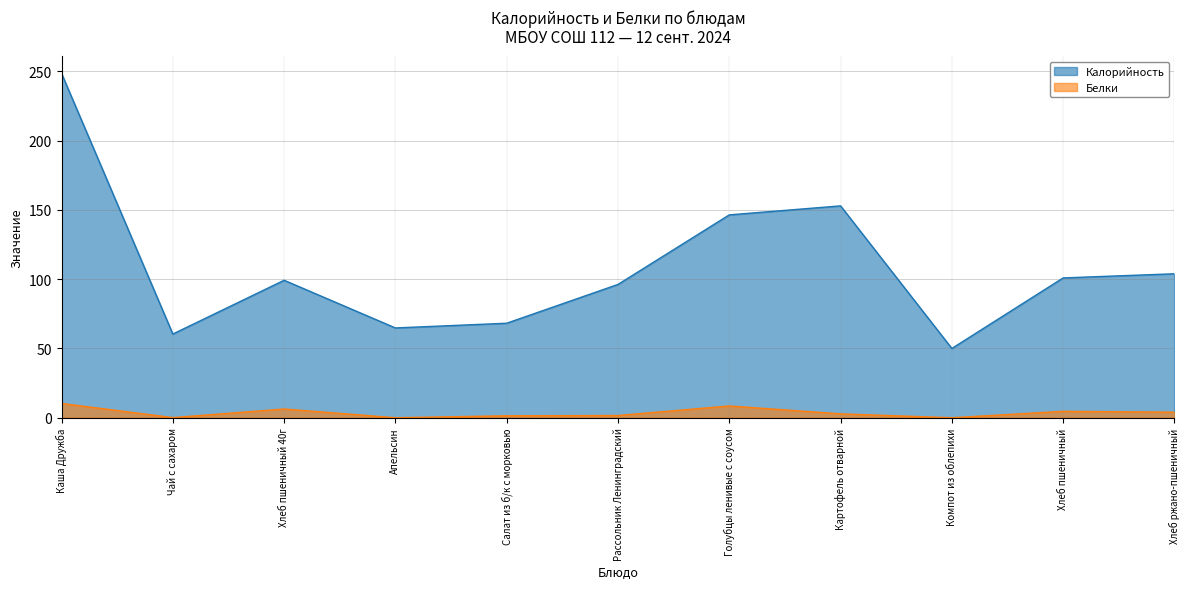

What is the label of the 10th point from the right?

Чай с сахаром